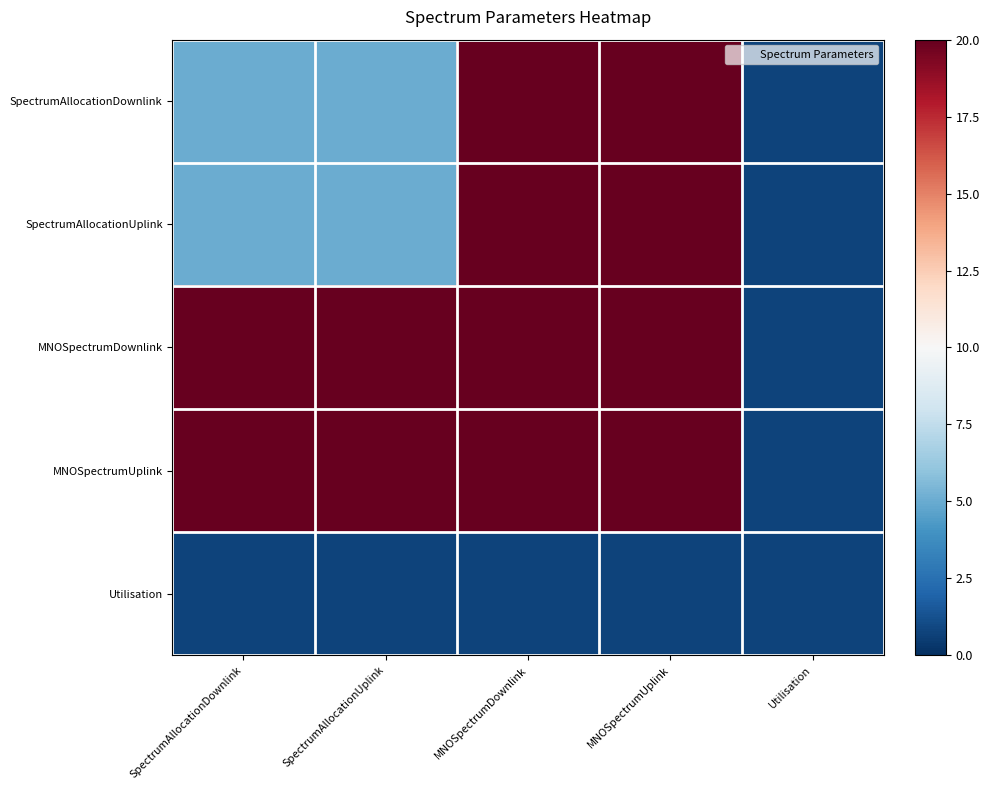

What is the difference between the highest and lowest values at MNOSpectrumUplink?

19.2